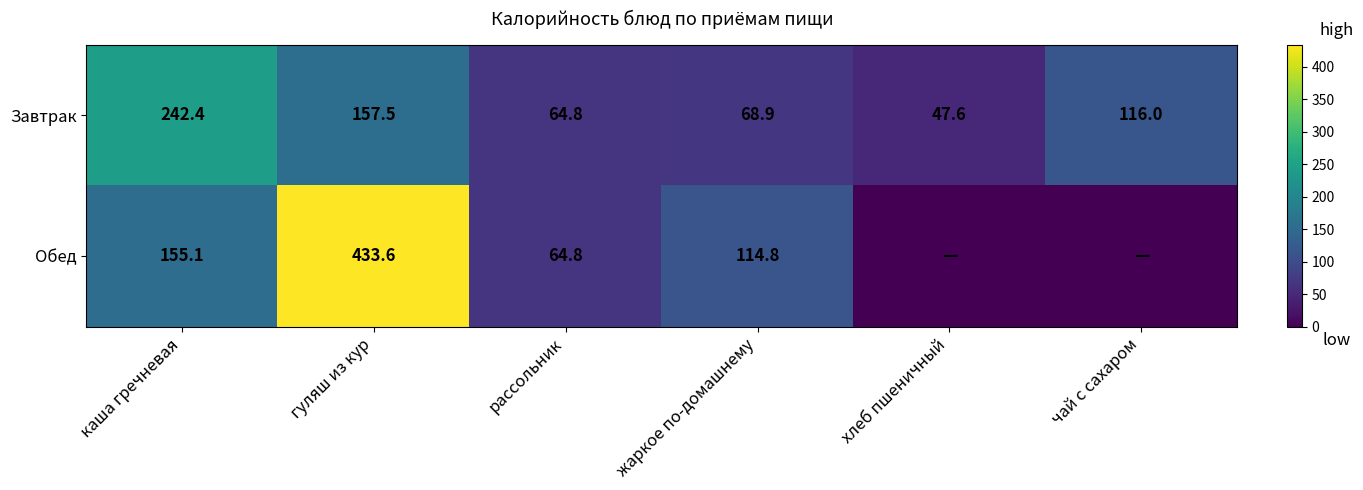

What is the total value across all series at гуляш из кур?

591.1